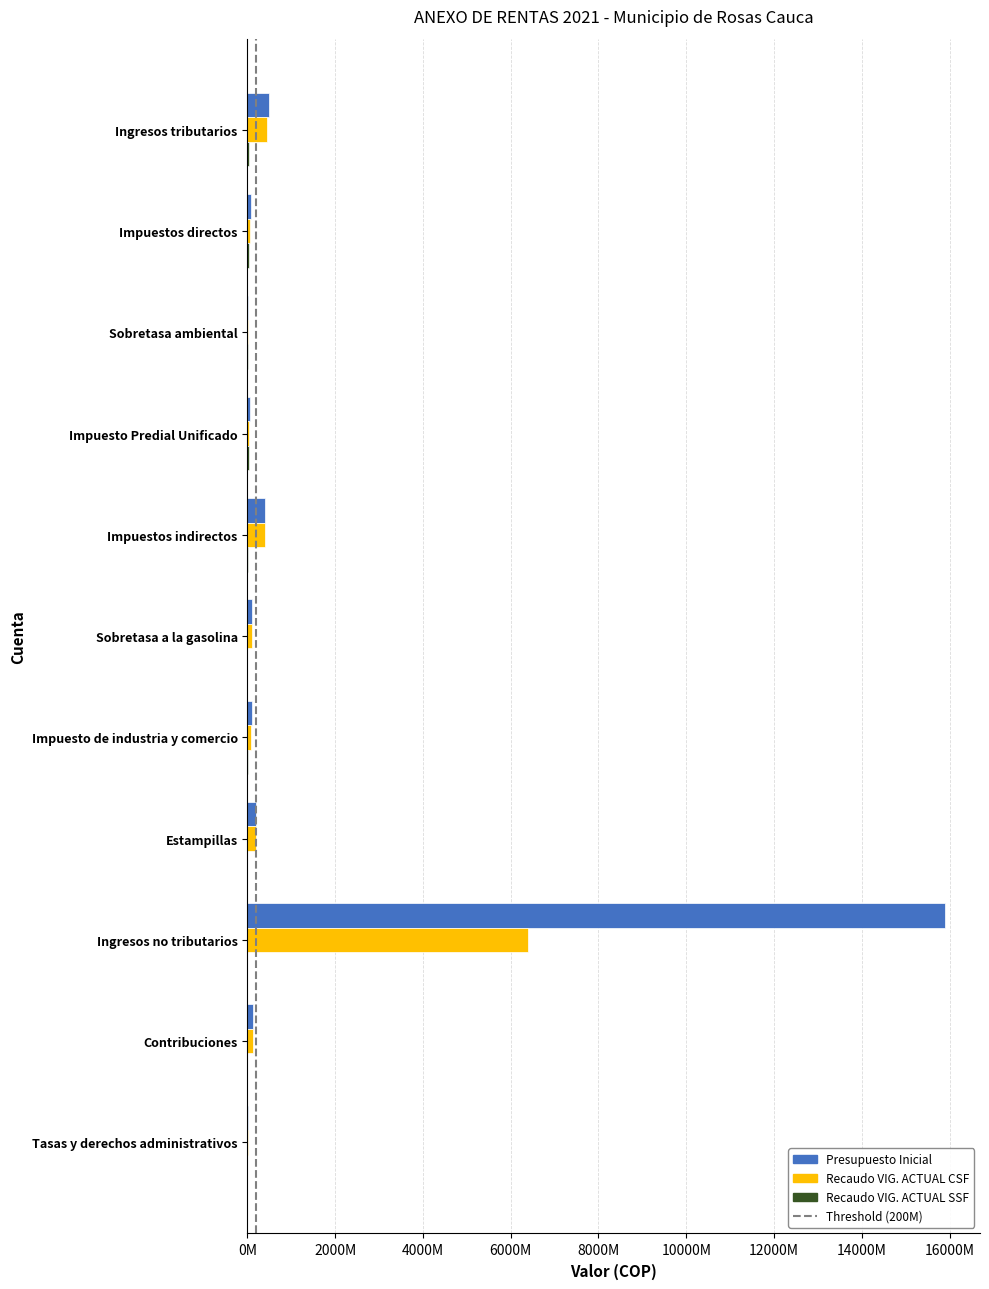

How many data points does each series have?

11